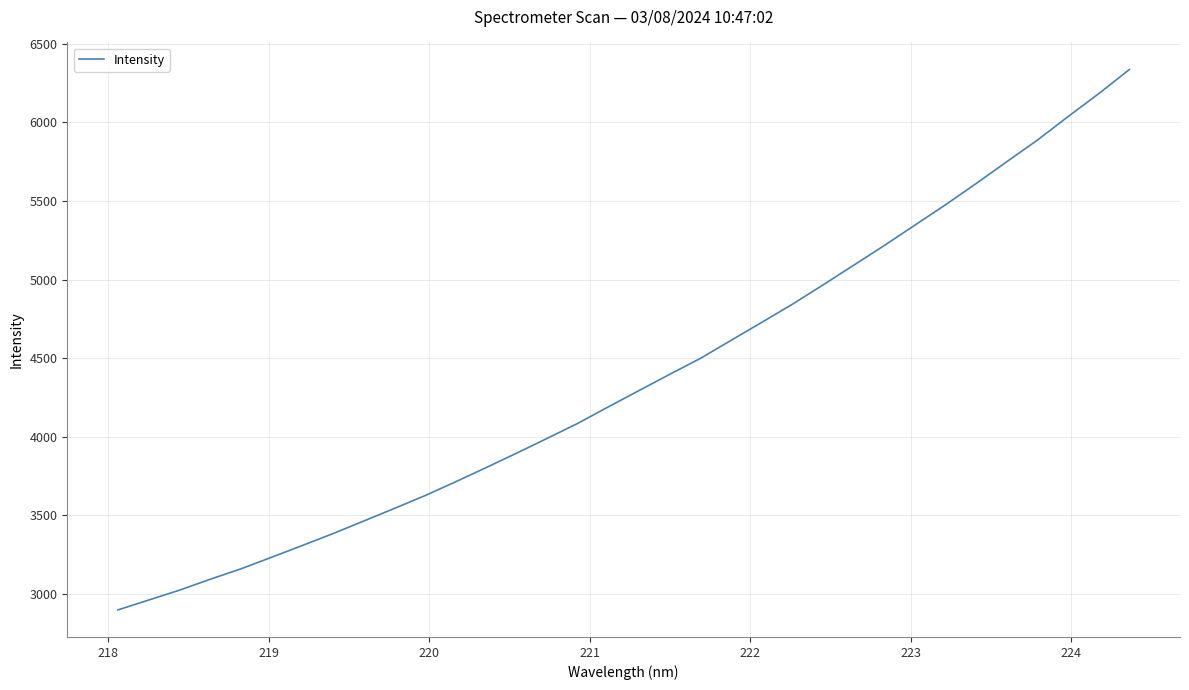

What is the minimum value shown in the chart?

2898.7